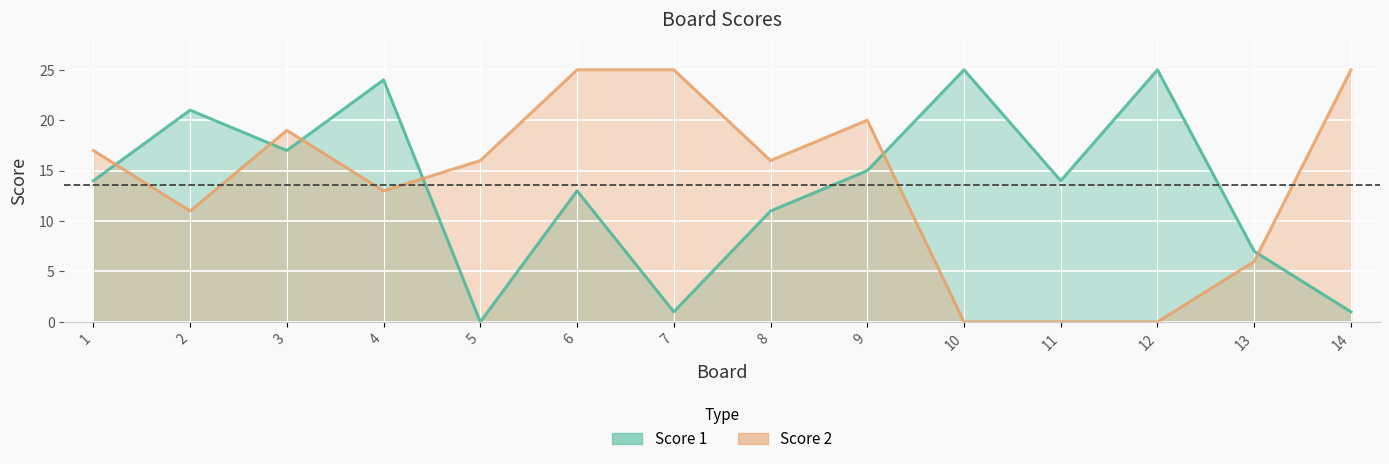

How many data points in Score 2 are above 16?

6